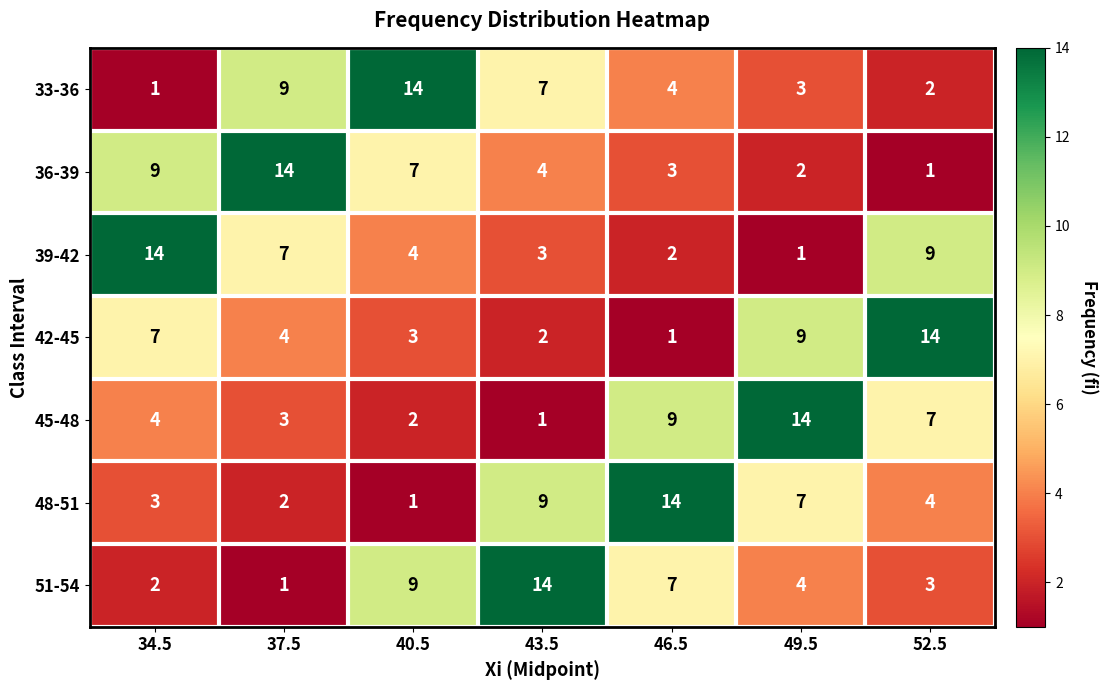

How many data points does each series have?

7